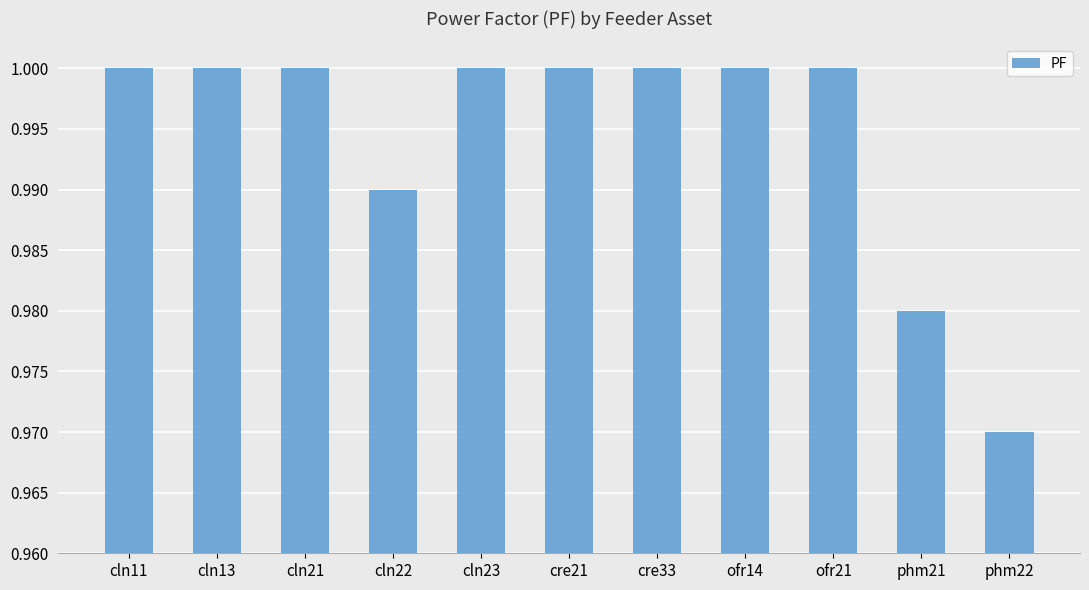

What is the sum of all values?

10.9